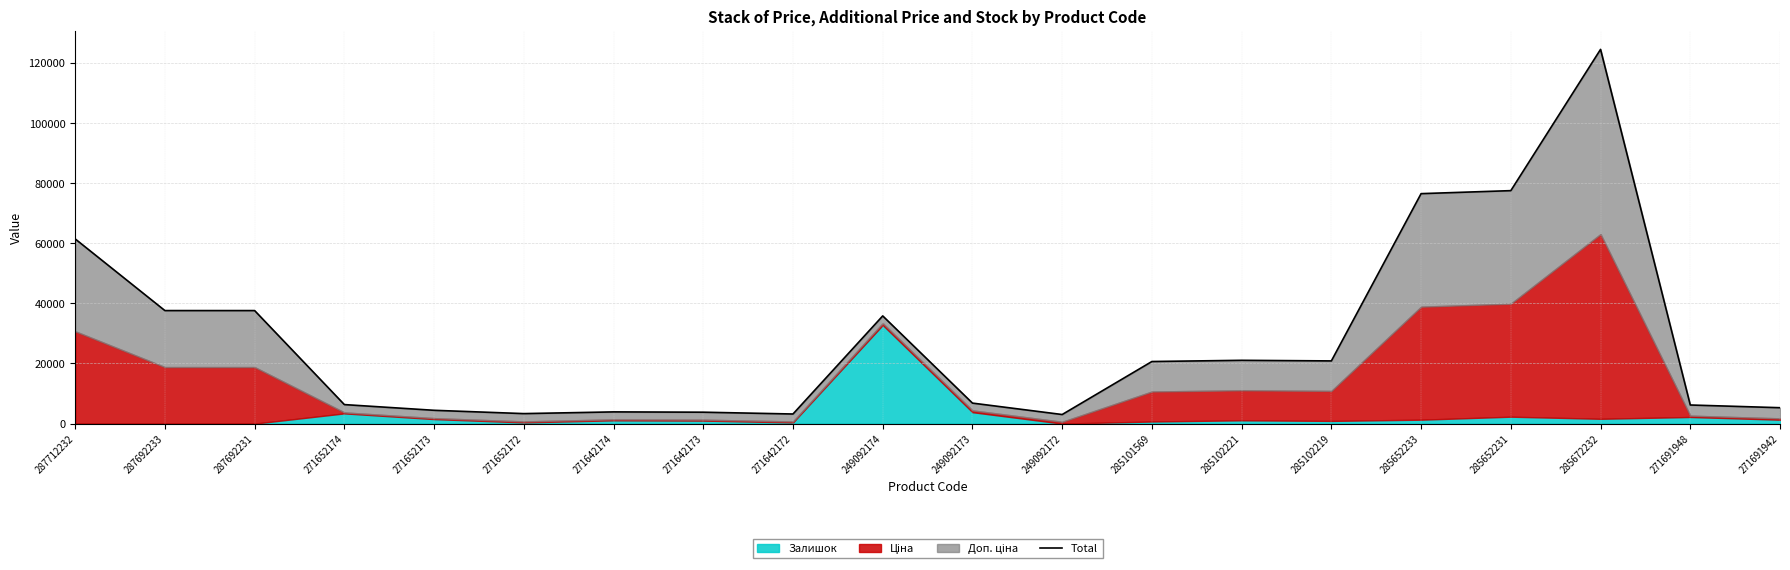

Between 249092174 and 271642173, which is larger?

249092174